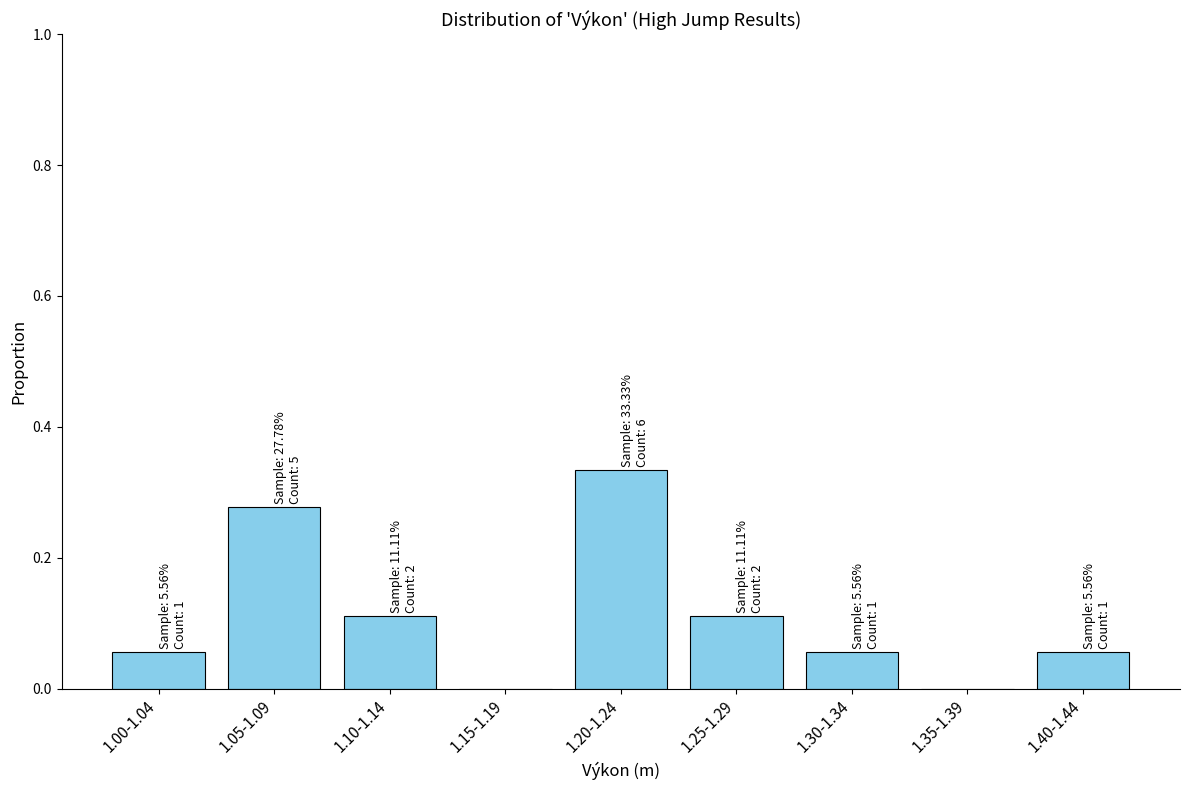

What is the sum of all values?

1.0